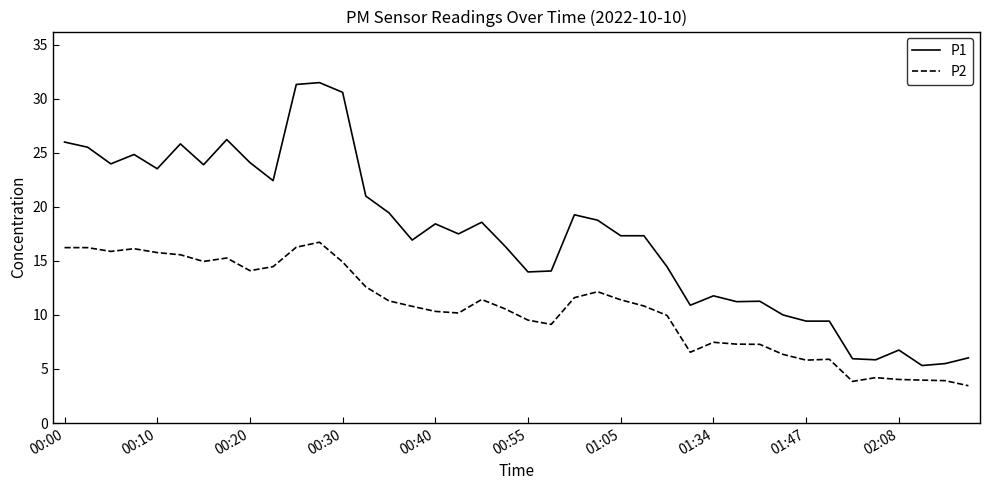

Does the chart have visible grid lines?

No